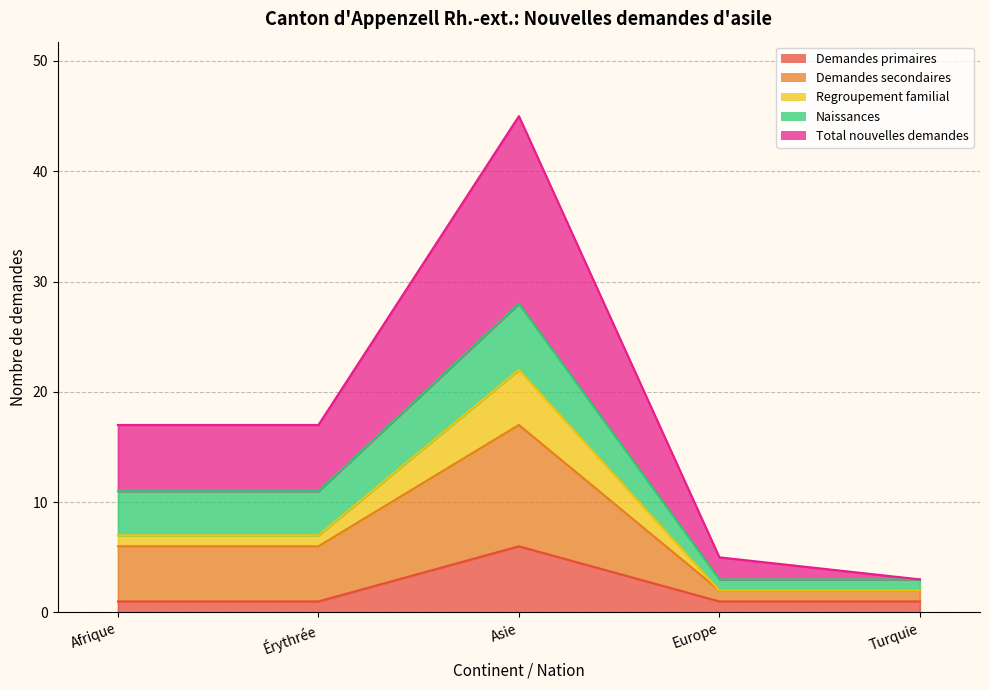

Which series changed the most between Érythrée and Europe?

Total nouvelles demandes